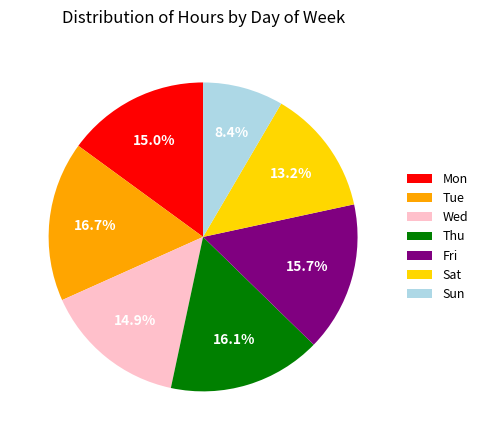

How many slices are in this pie chart?

7